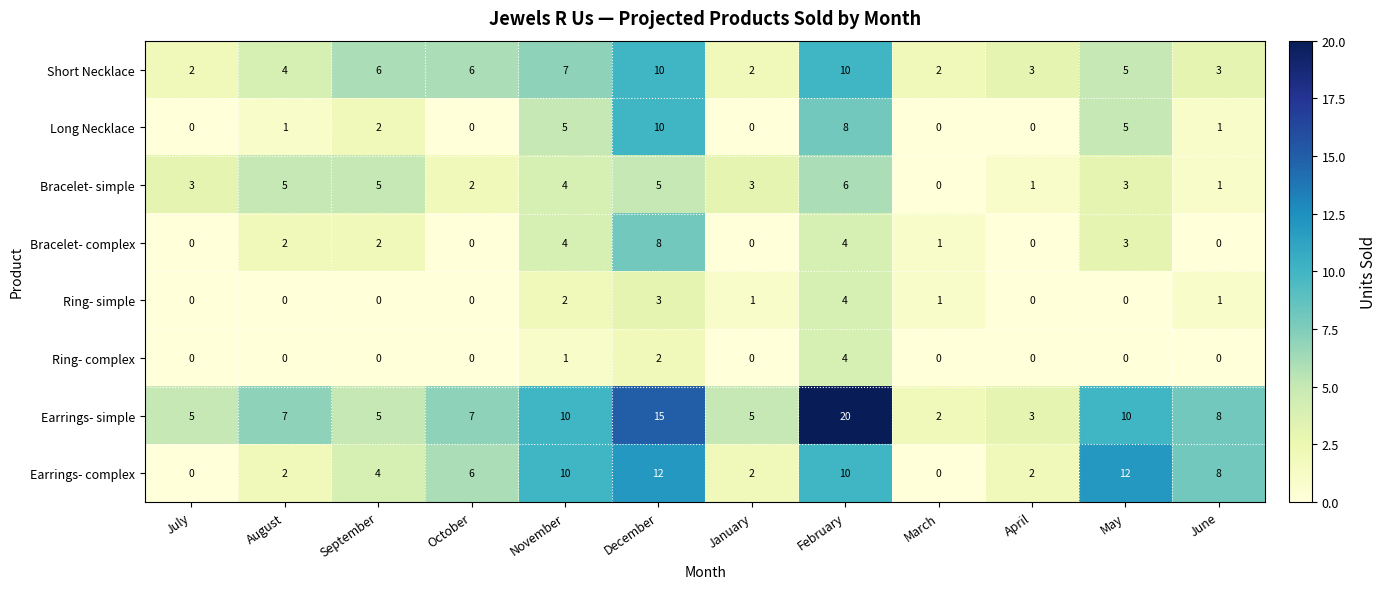

Which series has the largest range (max minus min)?

Earrings- simple